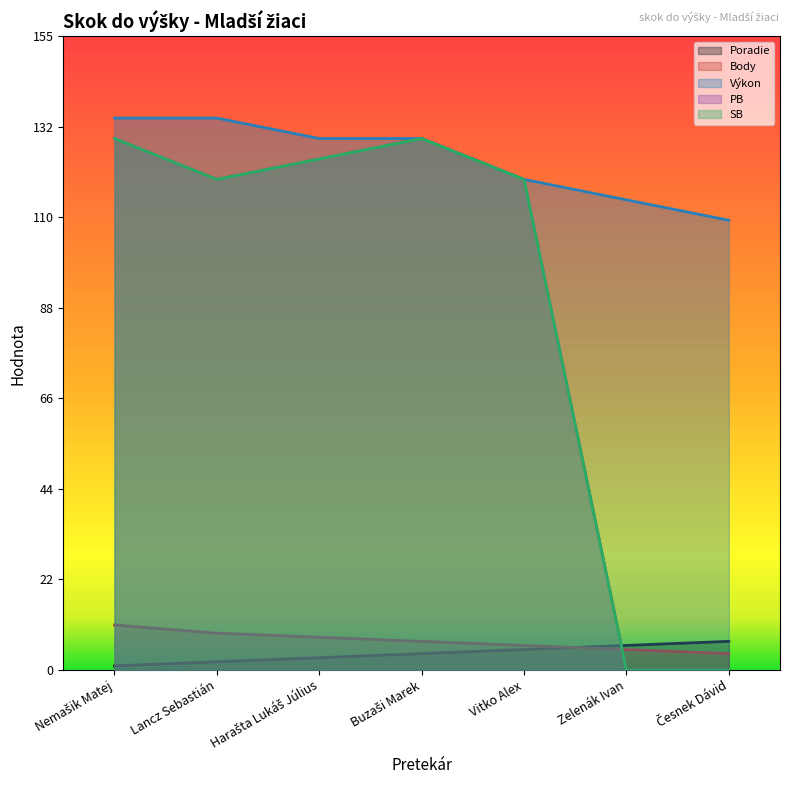

What is the sum of the Výkon values at Harašta Lukáš Július and Nemašik Matej?

265